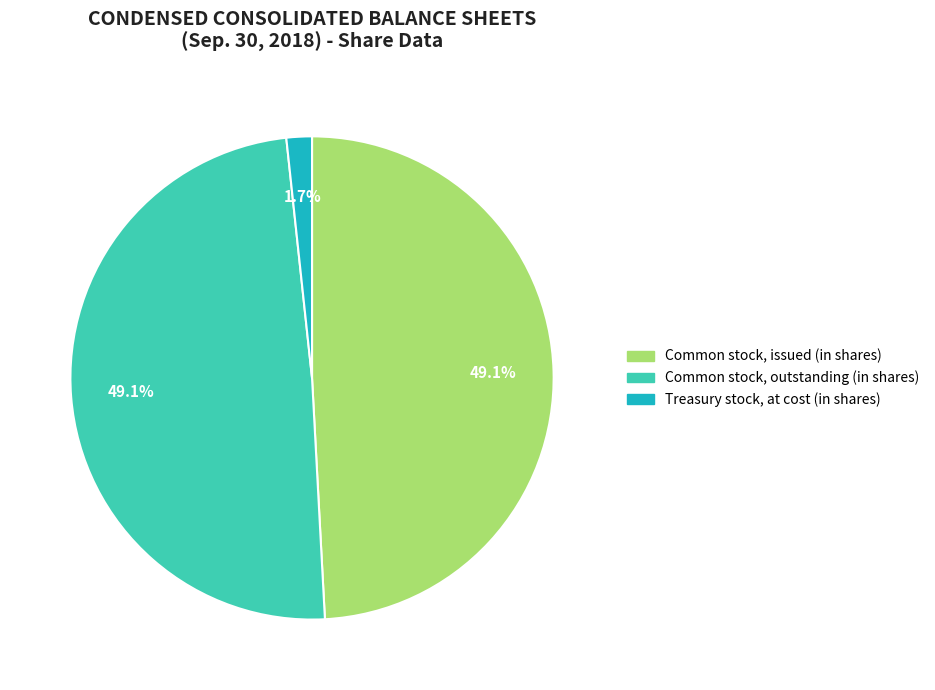

To the nearest percent, what portion does Common stock, issued (in shares) represent?

49%